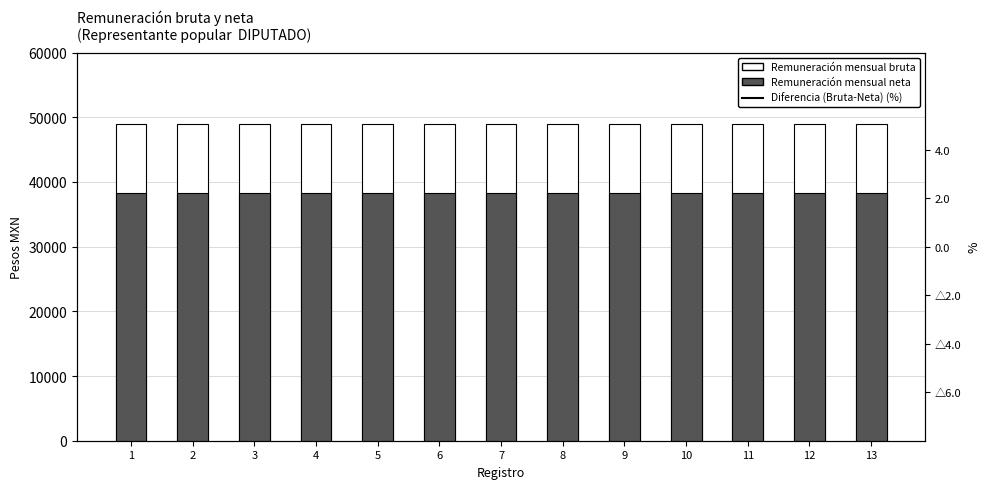

At which label does Remuneración mensual neta reach its peak?

1